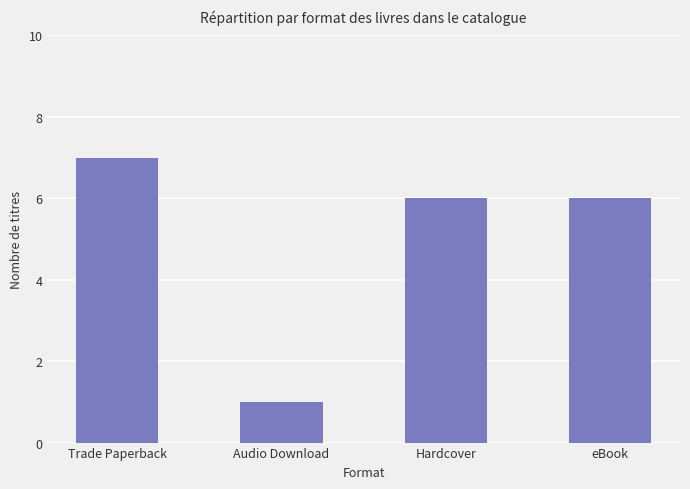

Count the values in the range 6 to 7.

3